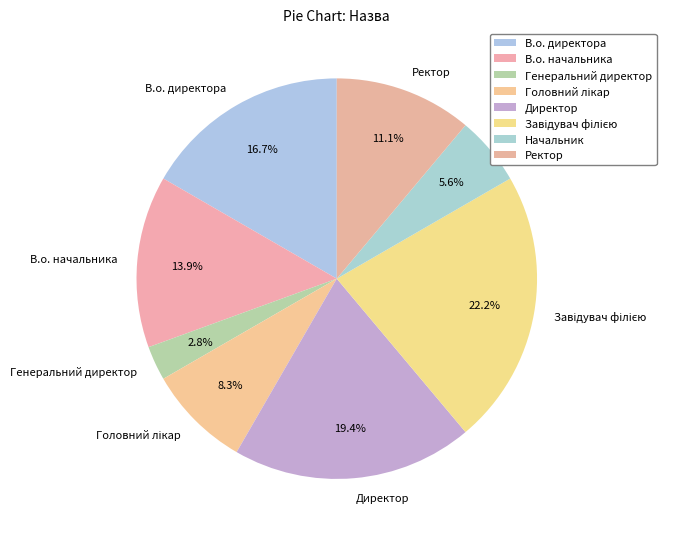

Which slice is the smallest?

Генеральний директор